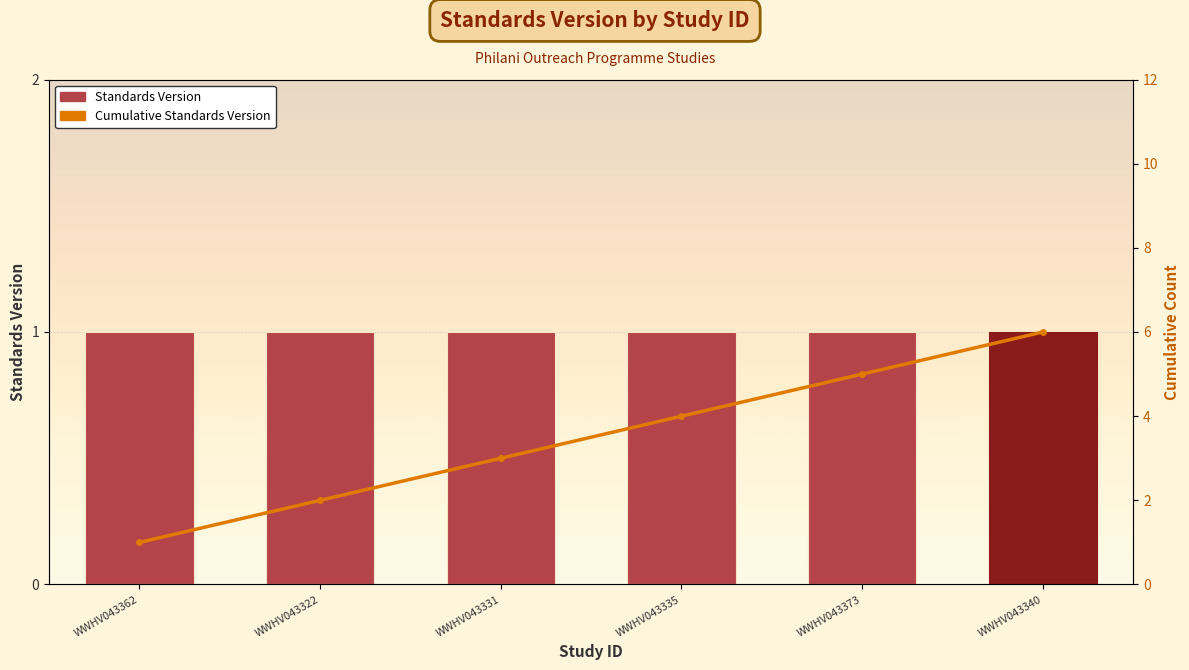

What is the label of the 3rd bar from the right?

WWHV043335